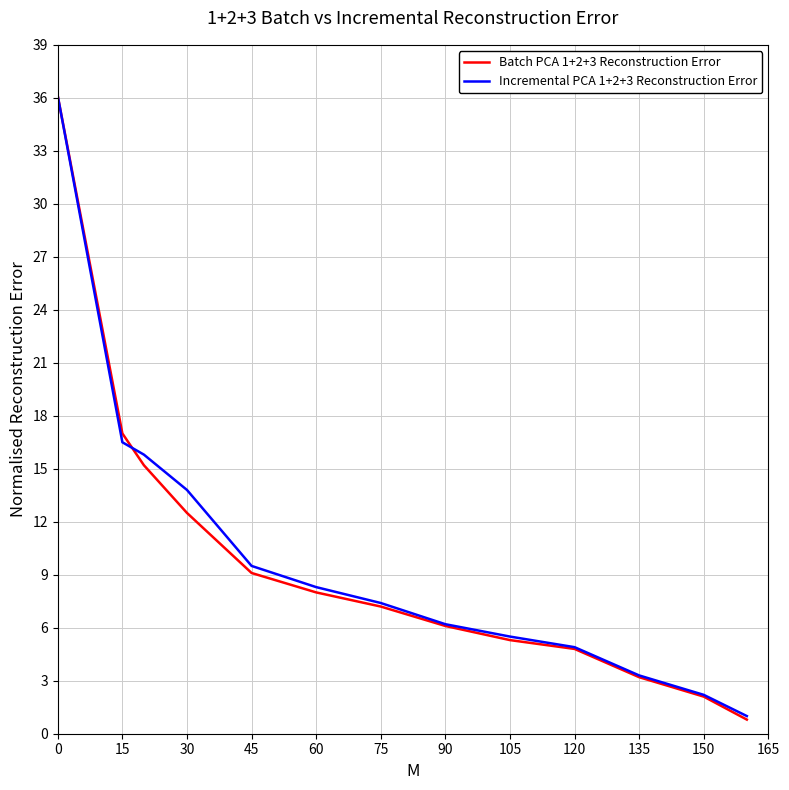

What is the greatest value displayed?

36.1